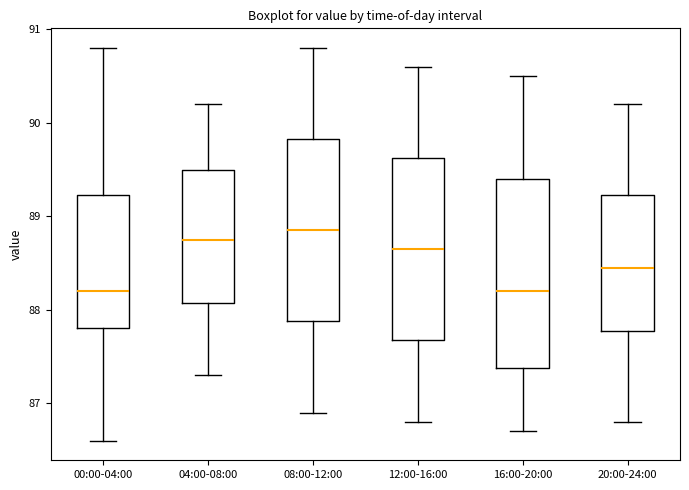

Reading left to right, read every box against the y-axis: the position of its median line, the range the box covers, and the ends of its whiskers. The values are not printed on the chart, so give them approximately, as read against the axis.

00:00-04:00: median 88.2, box 87.8 to 89.2, whiskers 86.6 to 90.8
04:00-08:00: median 88.8, box 88.1 to 89.5, whiskers 87.3 to 90.2
08:00-12:00: median 88.9, box 87.9 to 89.8, whiskers 86.9 to 90.8
12:00-16:00: median 88.7, box 87.7 to 89.6, whiskers 86.8 to 90.6
16:00-20:00: median 88.2, box 87.4 to 89.4, whiskers 86.7 to 90.5
20:00-24:00: median 88.5, box 87.8 to 89.2, whiskers 86.8 to 90.2